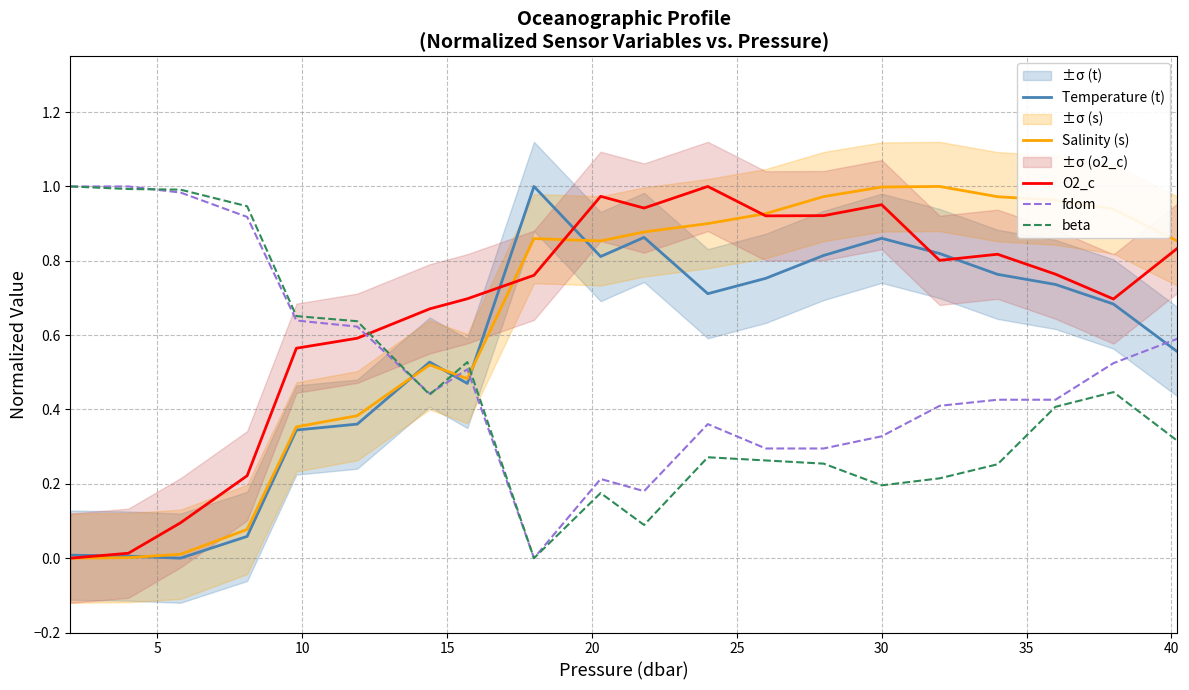

Does the chart have visible grid lines?

Yes